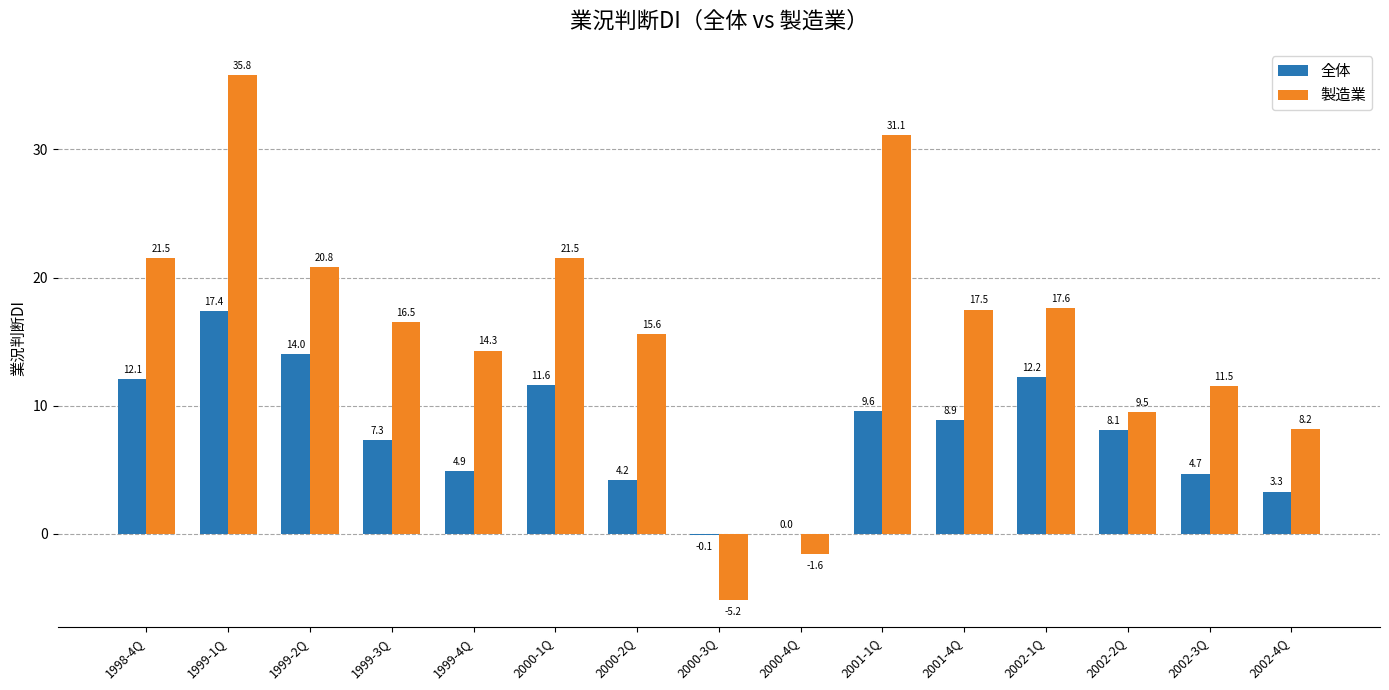

What is the sum of the 製造業 values at 2002-4Q and 2002-3Q?

19.7